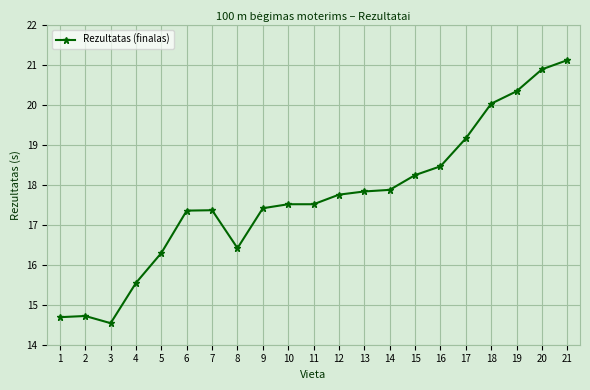

Does the chart have visible grid lines?

Yes